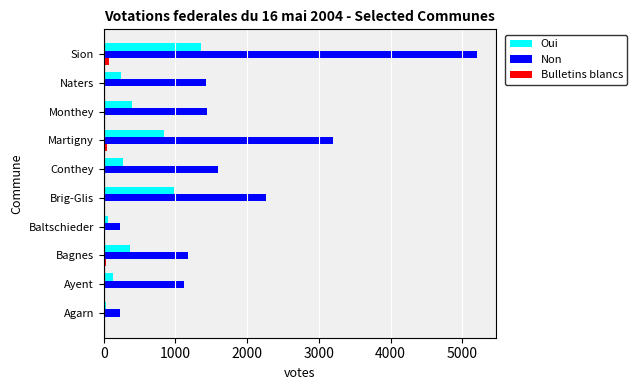

Is the value of Non at Martigny greater than the value of Bulletins blancs at Sion?

Yes